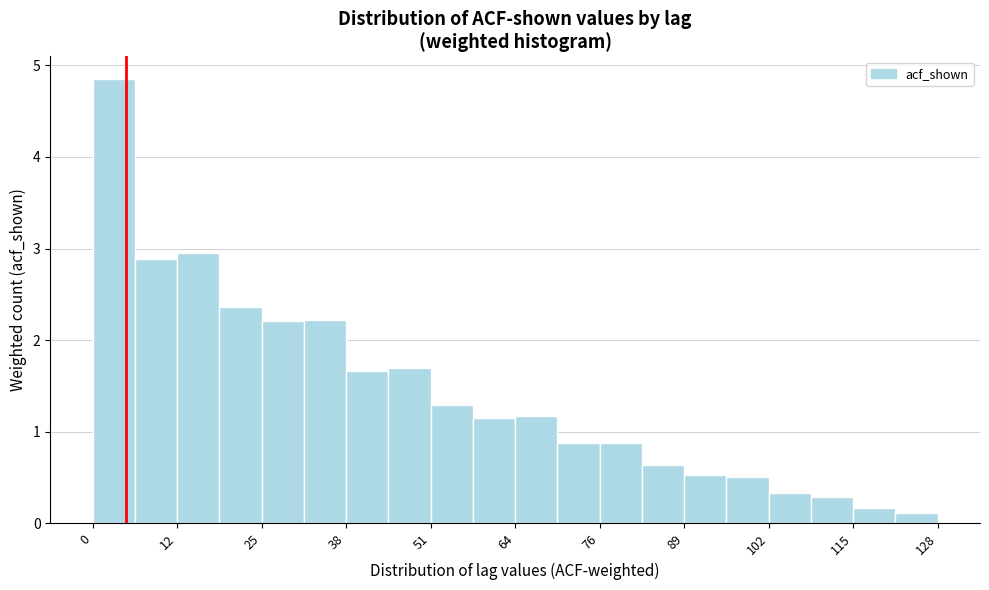

Around what value on the x-axis is the tallest bar? Give the approximate position of its centre, as read against the axis.

4